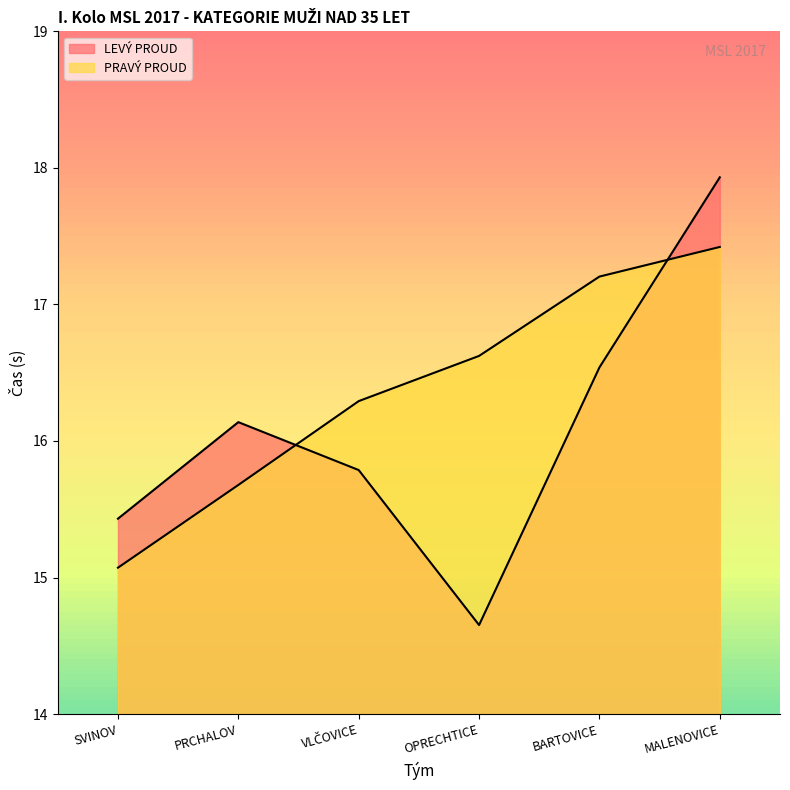

What is the difference between the PRAVÝ PROUD values at BARTOVICE and SVINOV?

2.1